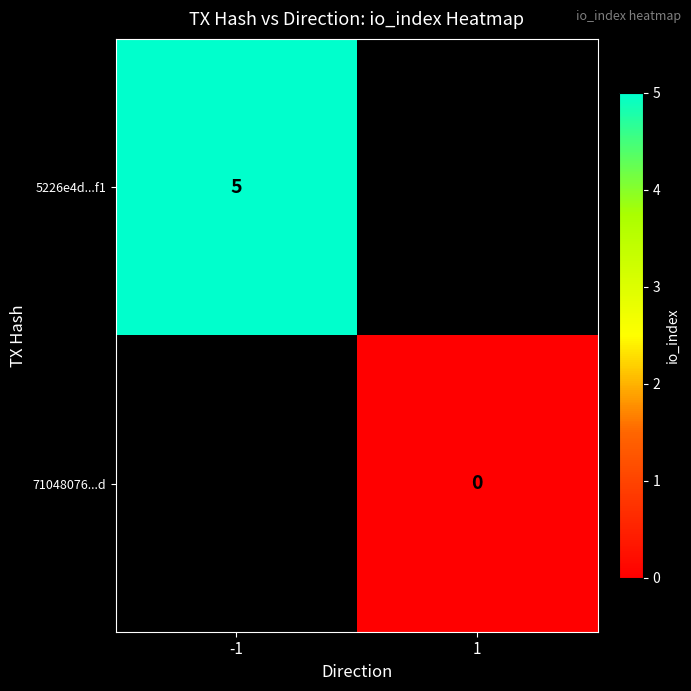

The value of 5226e4d...f1 at -1 is 5. True or false?

True